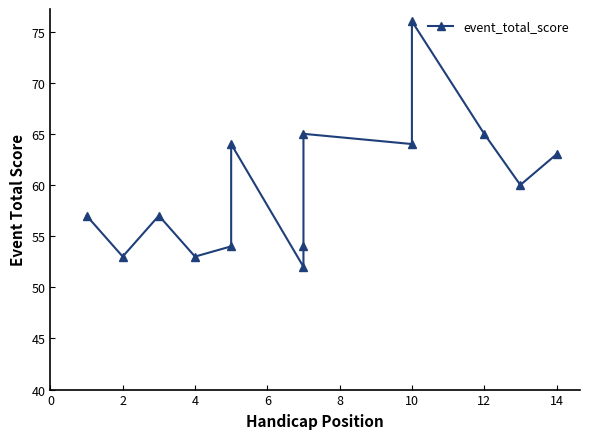

The chart shows a value of 38 at 4. True or false?

False